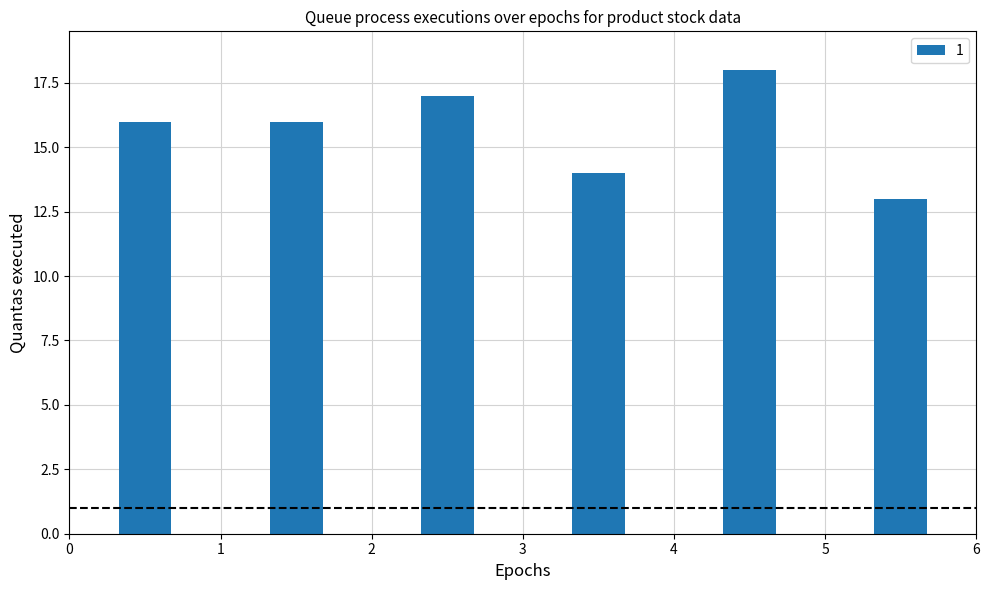

Reading right to left, list all the values displayed in this chart.

13	18	14	17	16	16